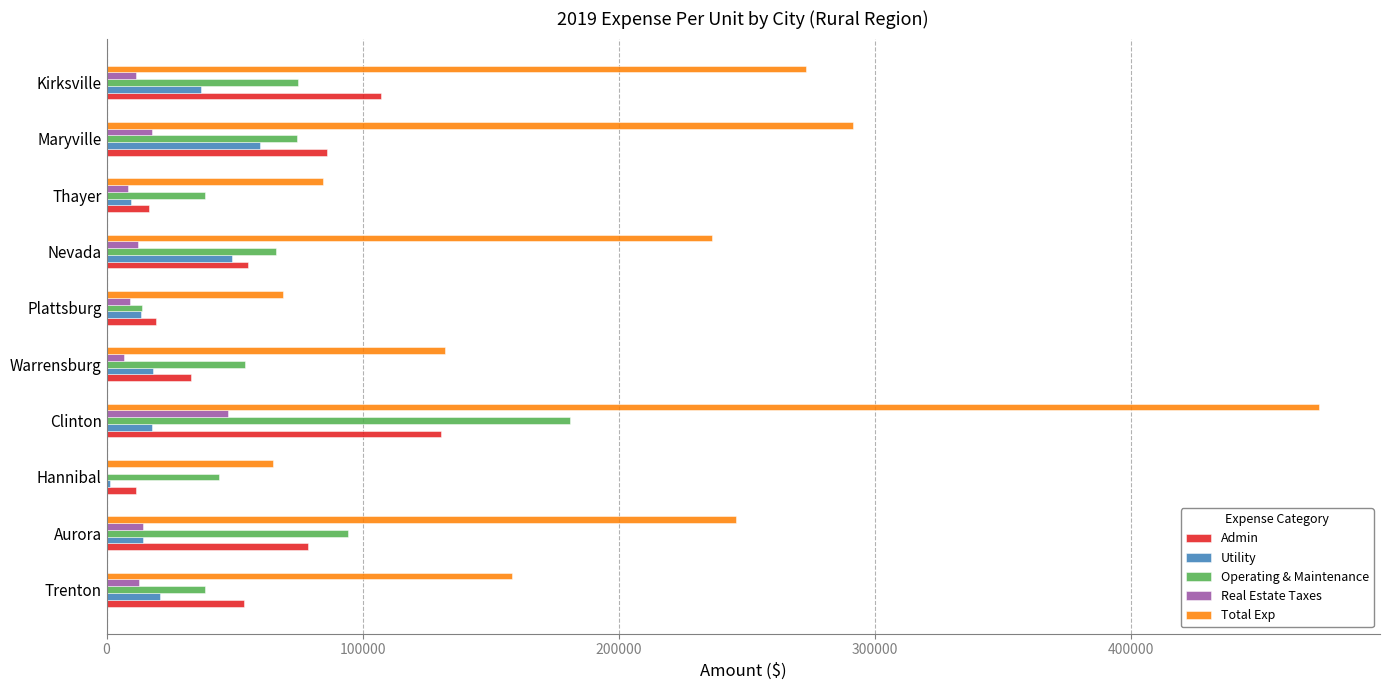

At which category is the sum across all series the highest?

Clinton